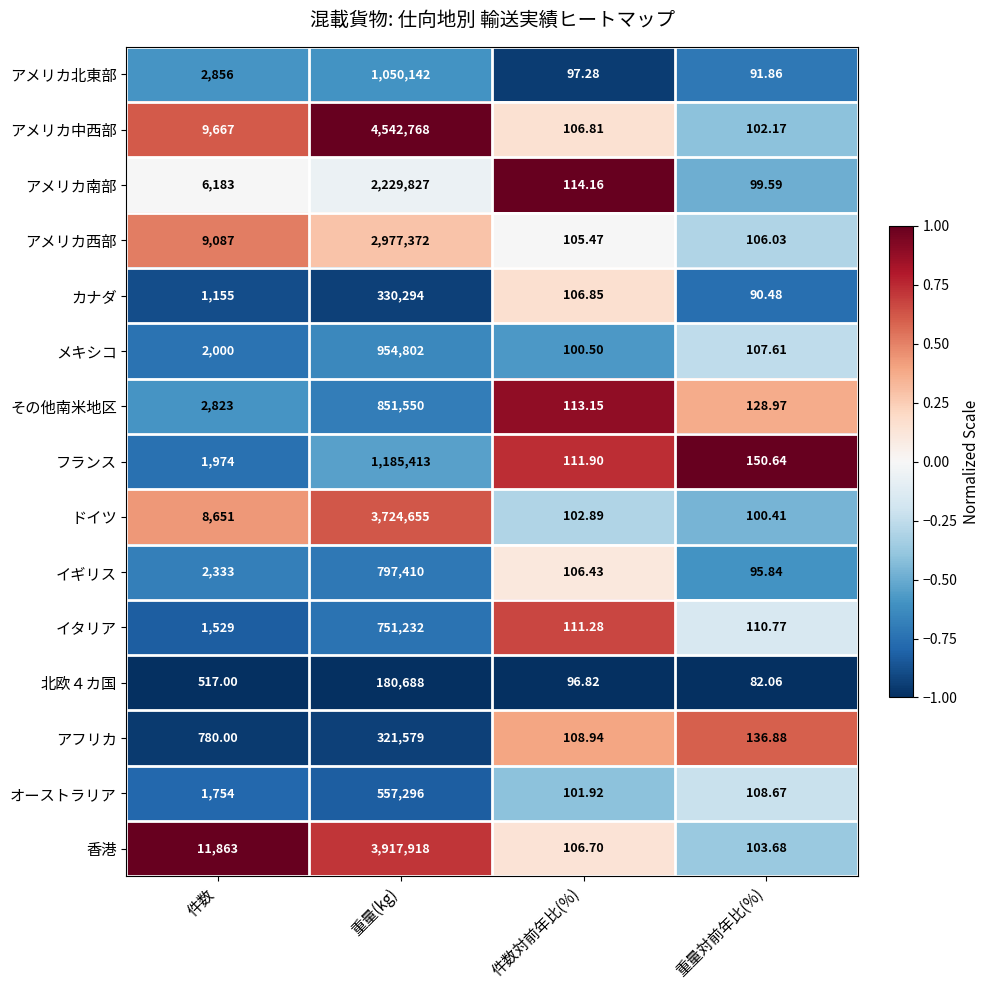

How many data points does each series have?

4